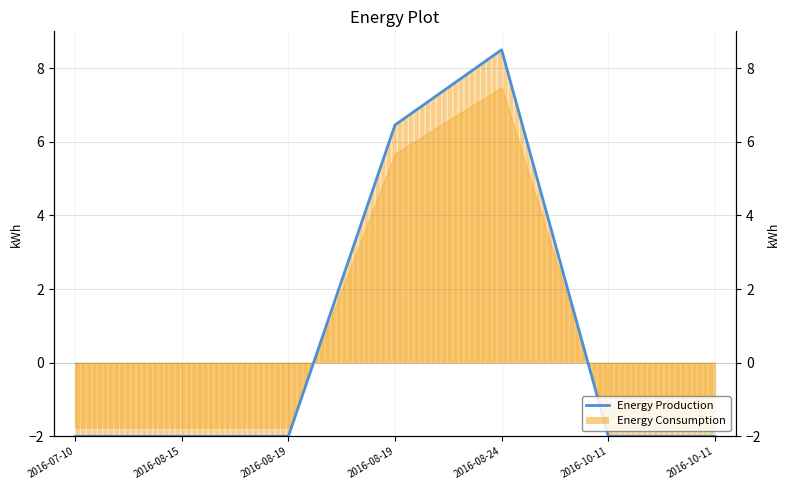

Where is the first local maximum?

2016-08-24